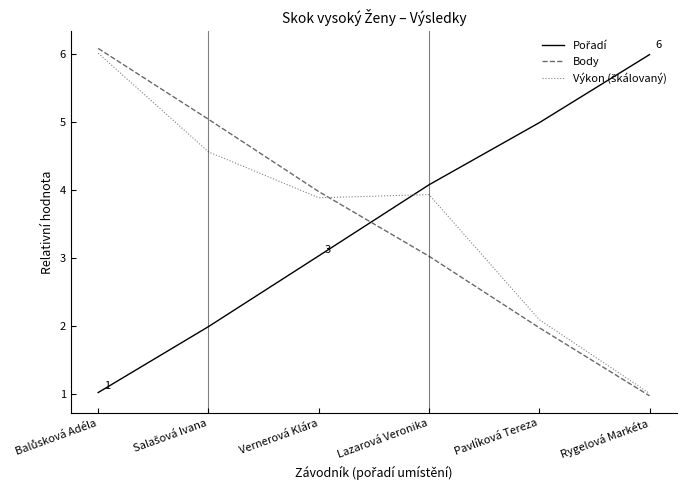

The Body series shows 2.0 at Pavlíková Tereza. True or false?

True